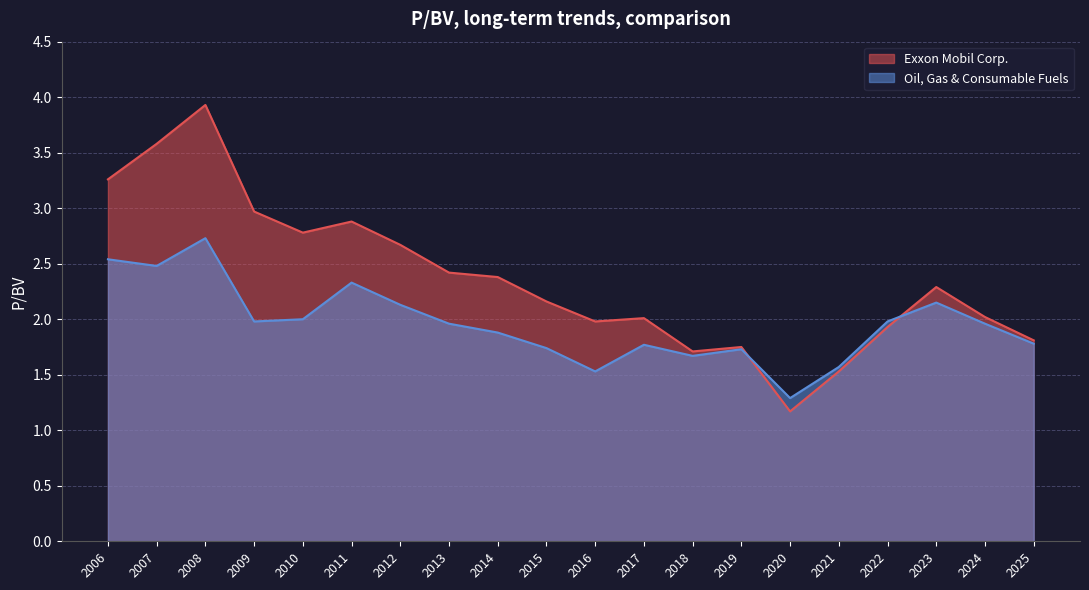

What value does the Oil, Gas & Consumable Fuels series have at 2018?

1.7